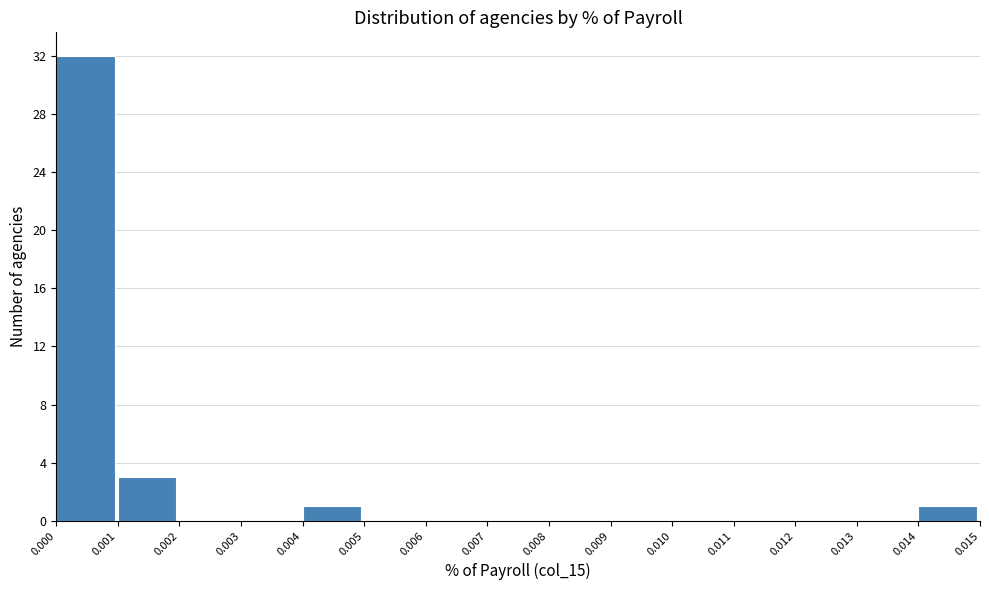

Reading left to right, transcribe this chart: for each bar, give the range it covers on the x-axis and its height. The values are not printed on the chart, so give them approximately, as read against the axis.

0.000 to 0.001: 32
0.001 to 0.002: 3
0.002 to 0.003: 0
0.003 to 0.004: 0
0.004 to 0.005: 1
0.005 to 0.006: 0
0.006 to 0.007: 0
0.007 to 0.008: 0
0.008 to 0.009: 0
0.009 to 0.010: 0
0.010 to 0.011: 0
0.011 to 0.012: 0
0.012 to 0.013: 0
0.013 to 0.014: 0
0.014 to 0.015: 1